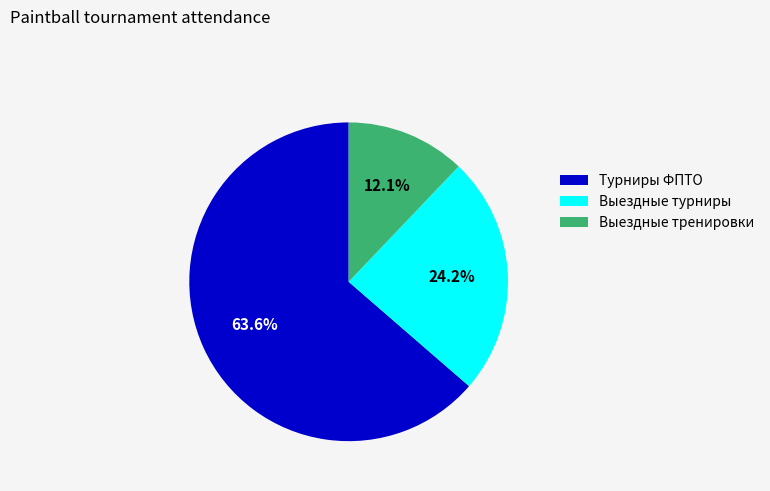

To the nearest percent, what is the average slice percentage?

33%